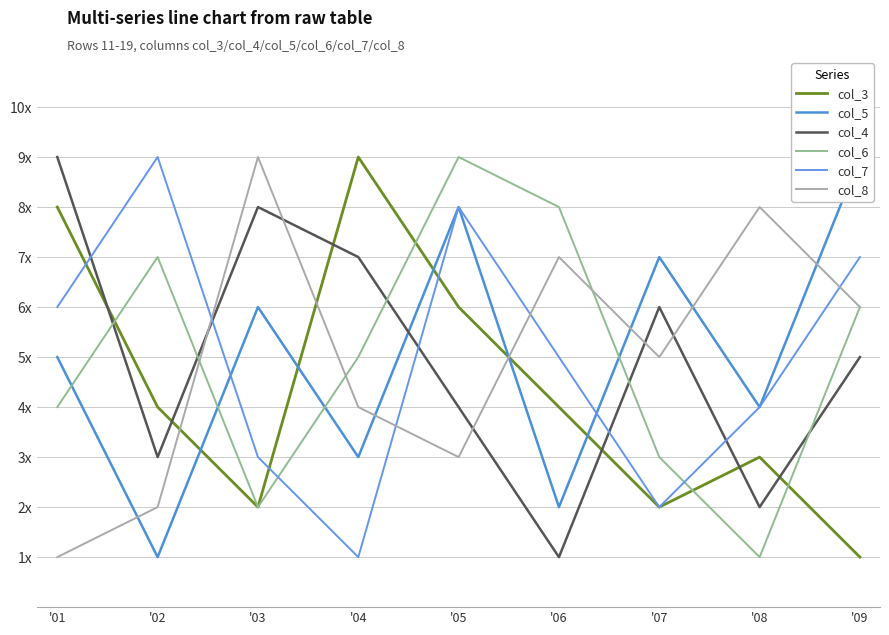

Is this an area chart (filled region under the line)?

No